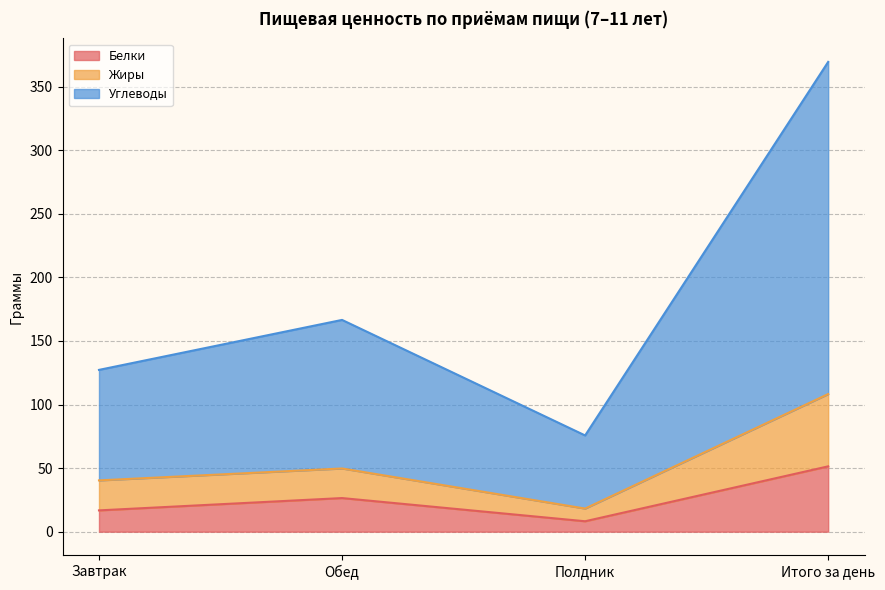

True or false: Жиры has more than 0 points higher than both neighbors.

True